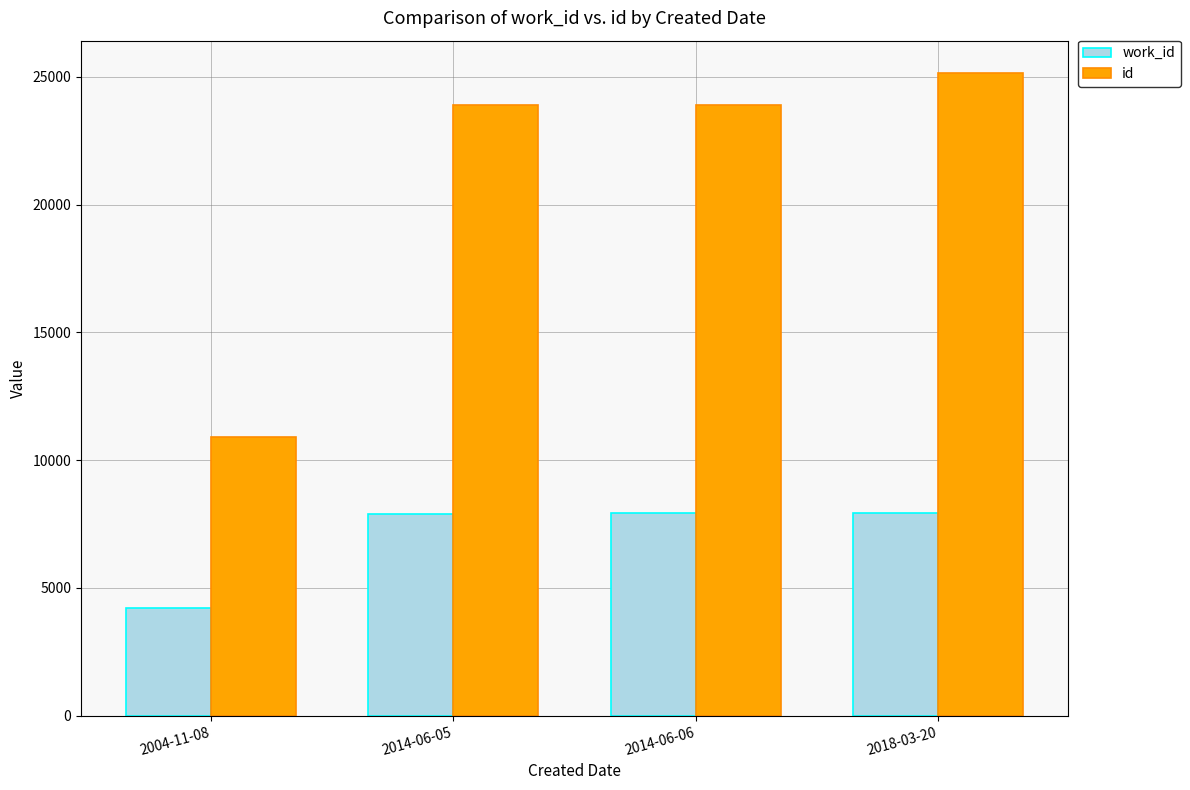

What is the approximate value of id at 2014-06-06?

23913